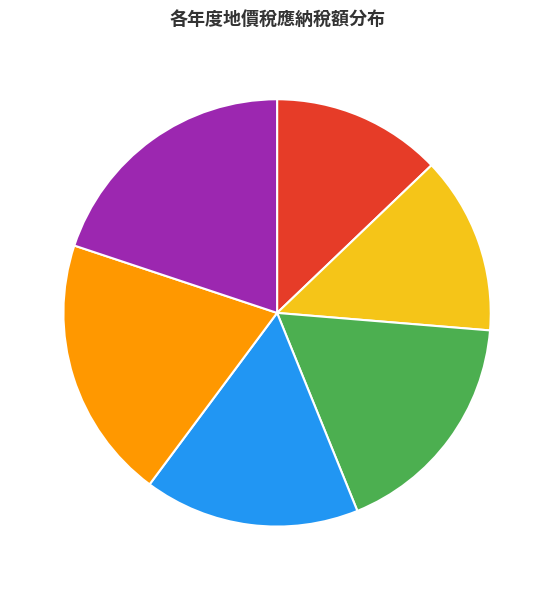

To the nearest percent, what is the combined percentage of 101年 13% and 104年 20%?

33%